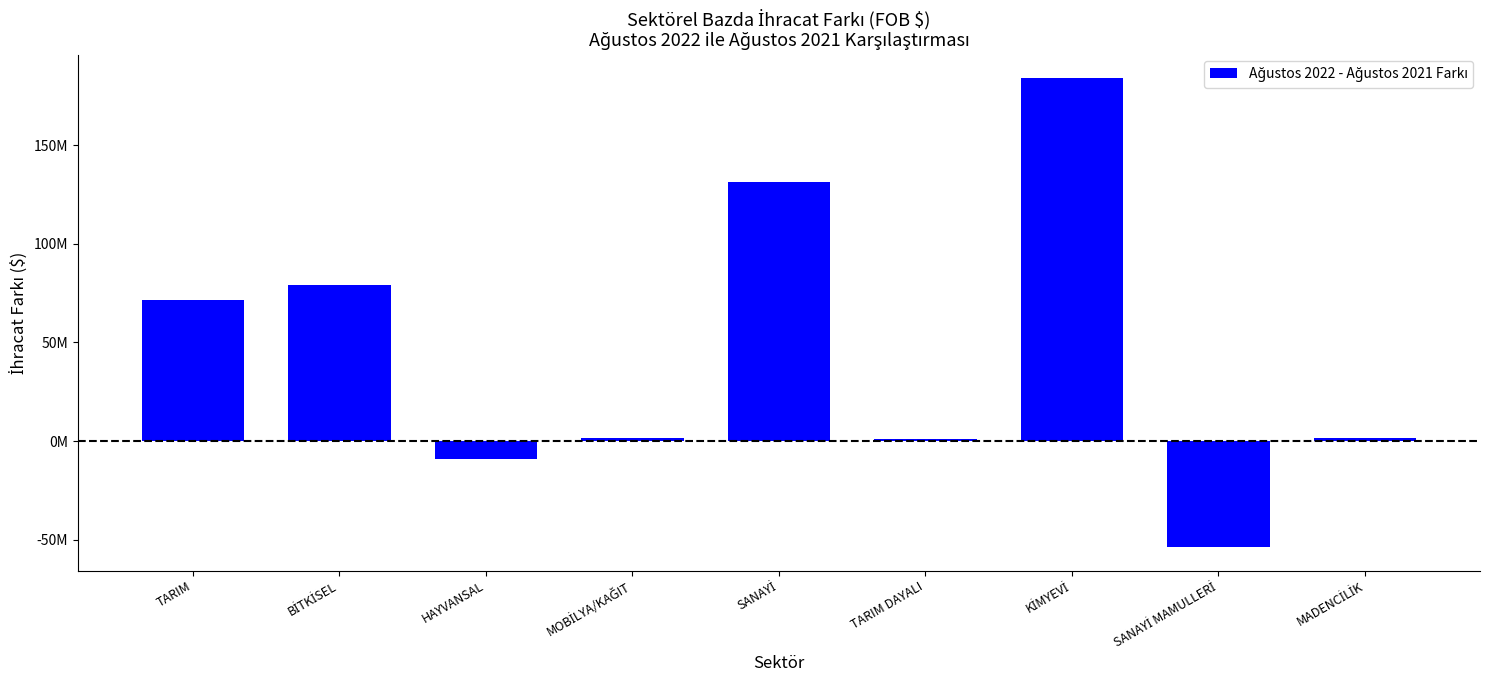

Does the chart contain any negative values?

Yes